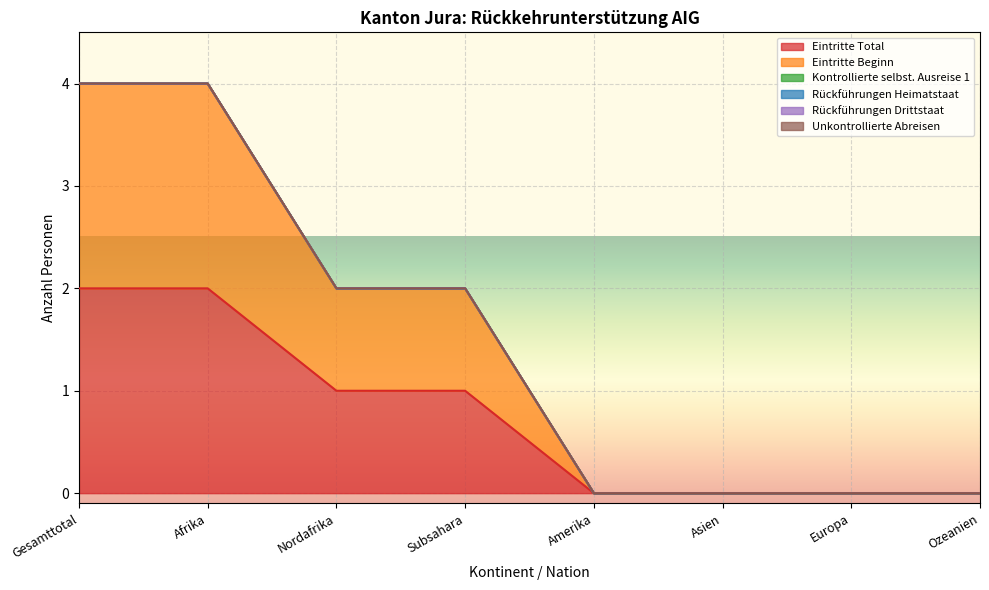

What value does the Eintritte Total series have at Nordafrika?

1